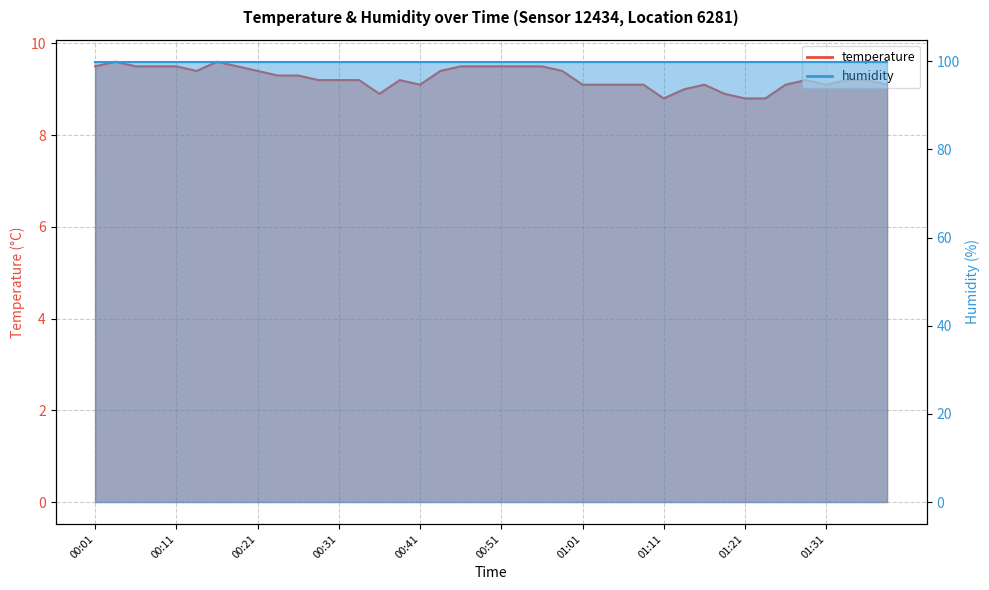

Approximately how many times larger is the value at 00:48 compared to 01:33?

1.0